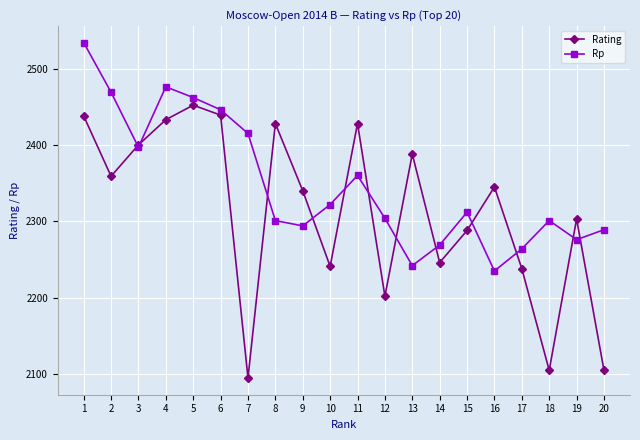

In Rating, how many points are lower than both neighbors (excluding endpoints)?

6